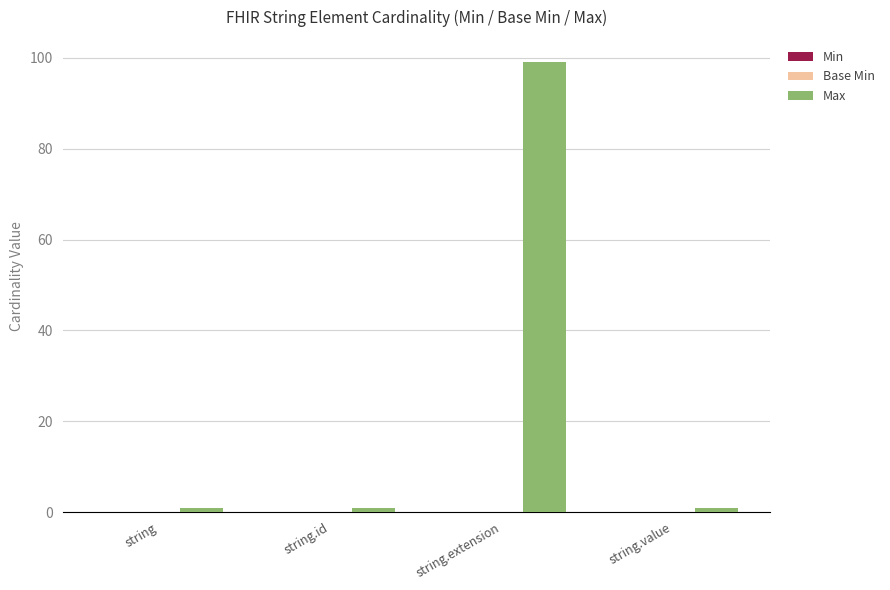

How many bars are there in total?

4